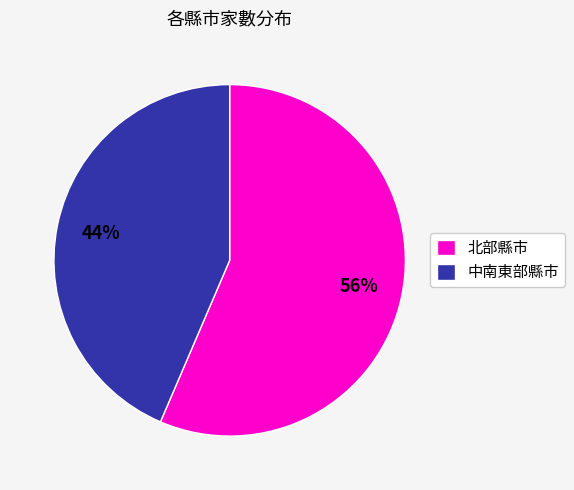

The 北部縣市 slice represents 46% of the pie. True or false?

False